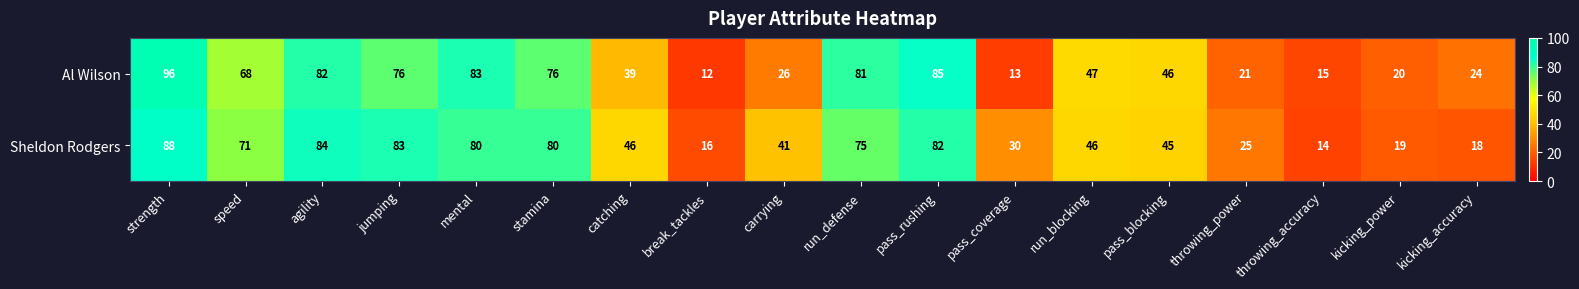

The Sheldon Rodgers series shows 103 at run_defense. True or false?

False